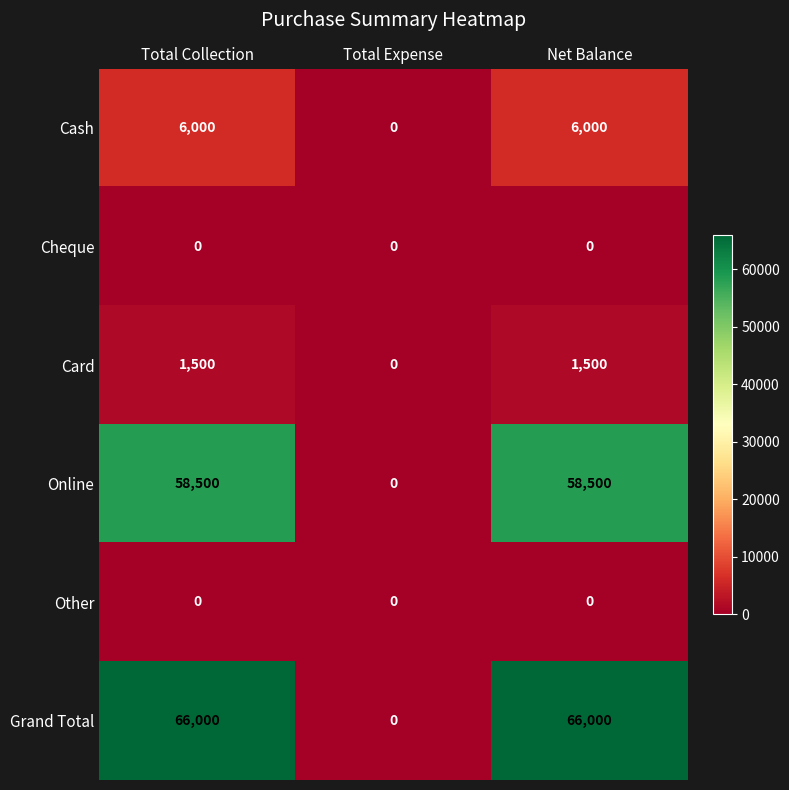

The value of Grand Total at Total Expense is 26771. True or false?

False